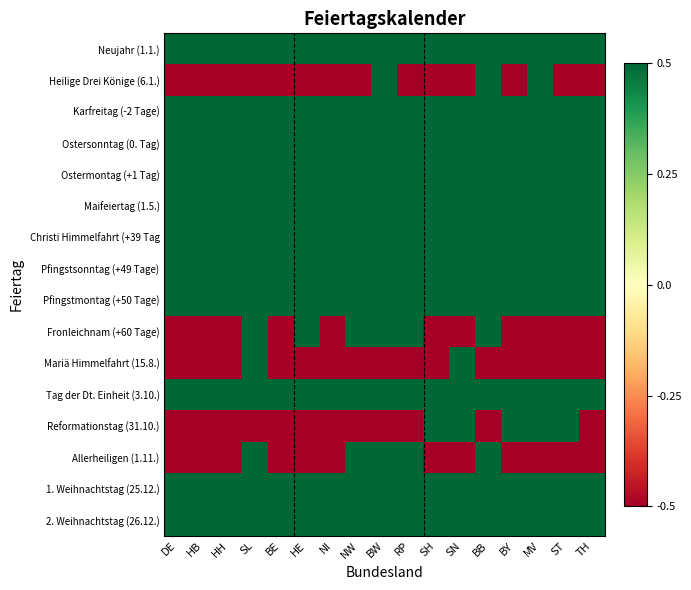

How many data points does each series have?

17